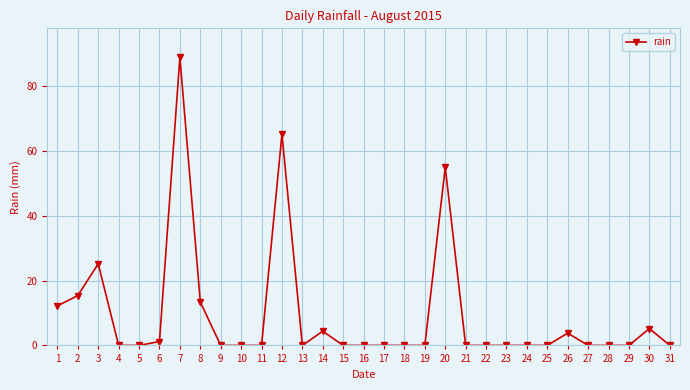

At which label is the value closest to 44?

20